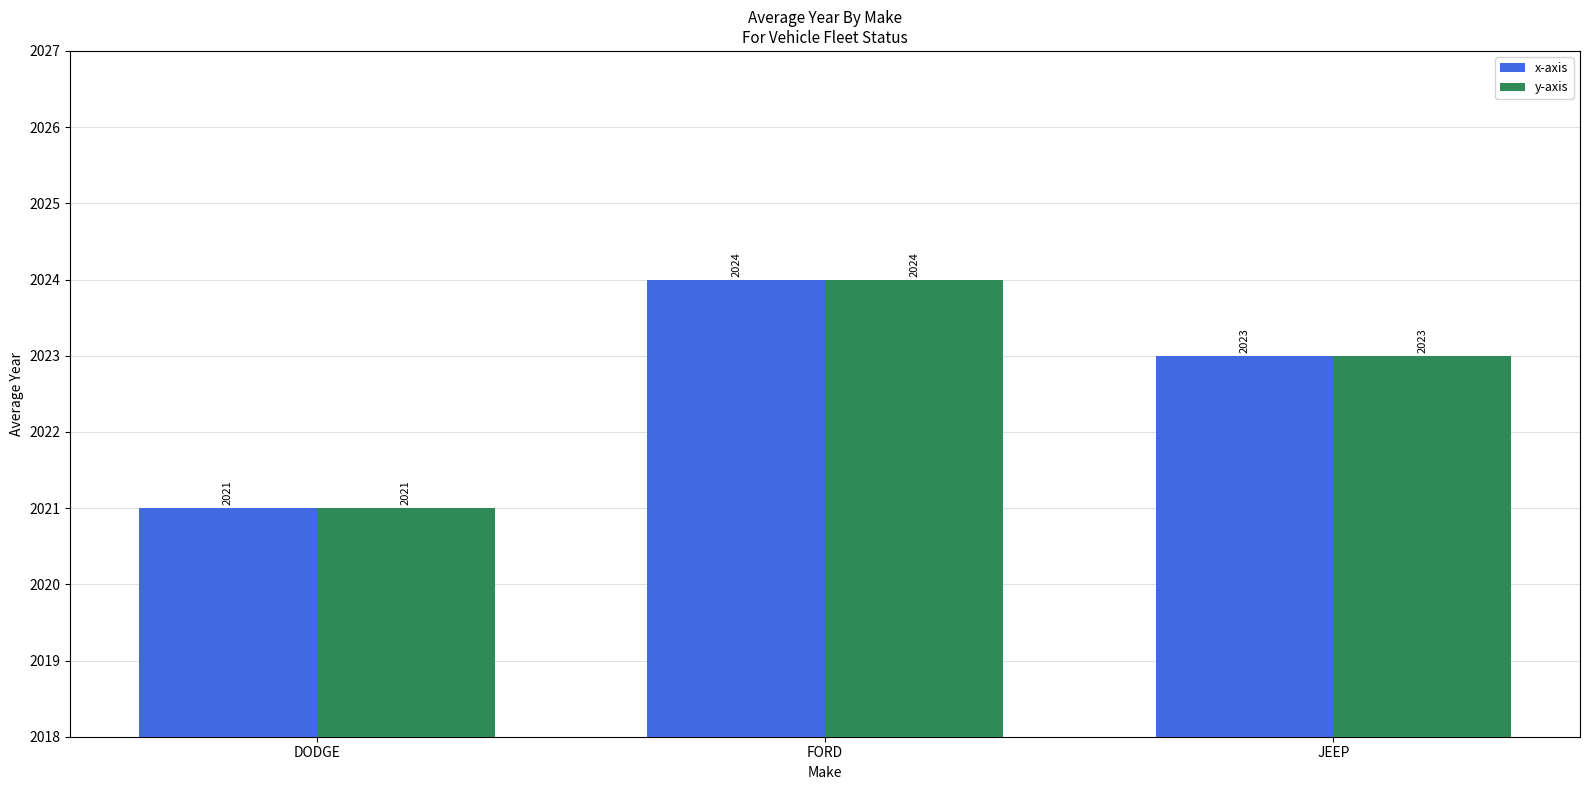

The value of y-axis at FORD is 3369. True or false?

False